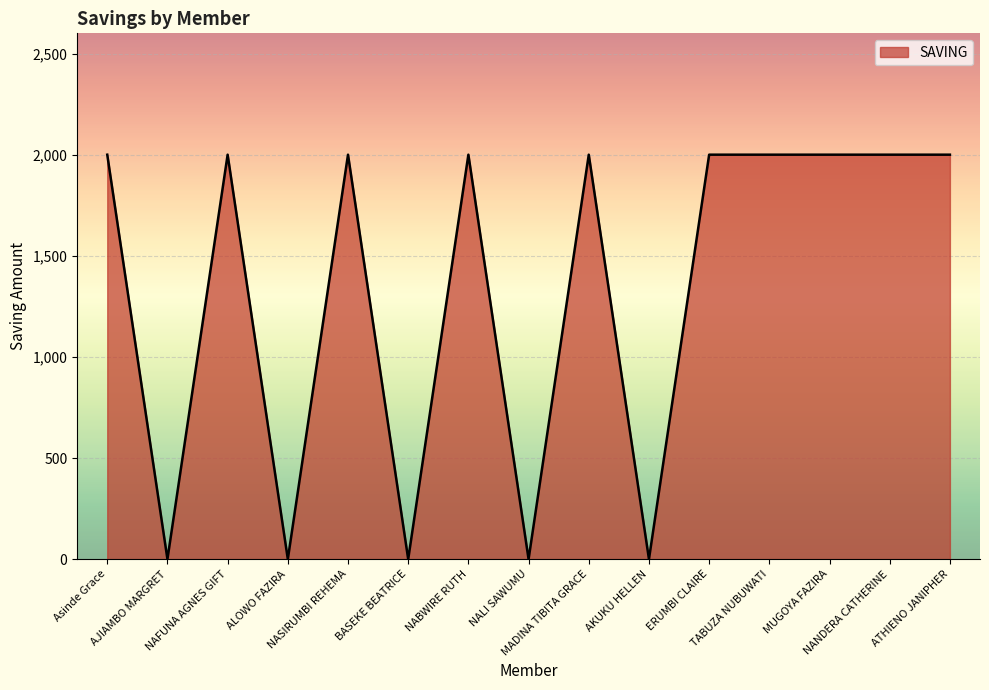

What is the average value?

1333